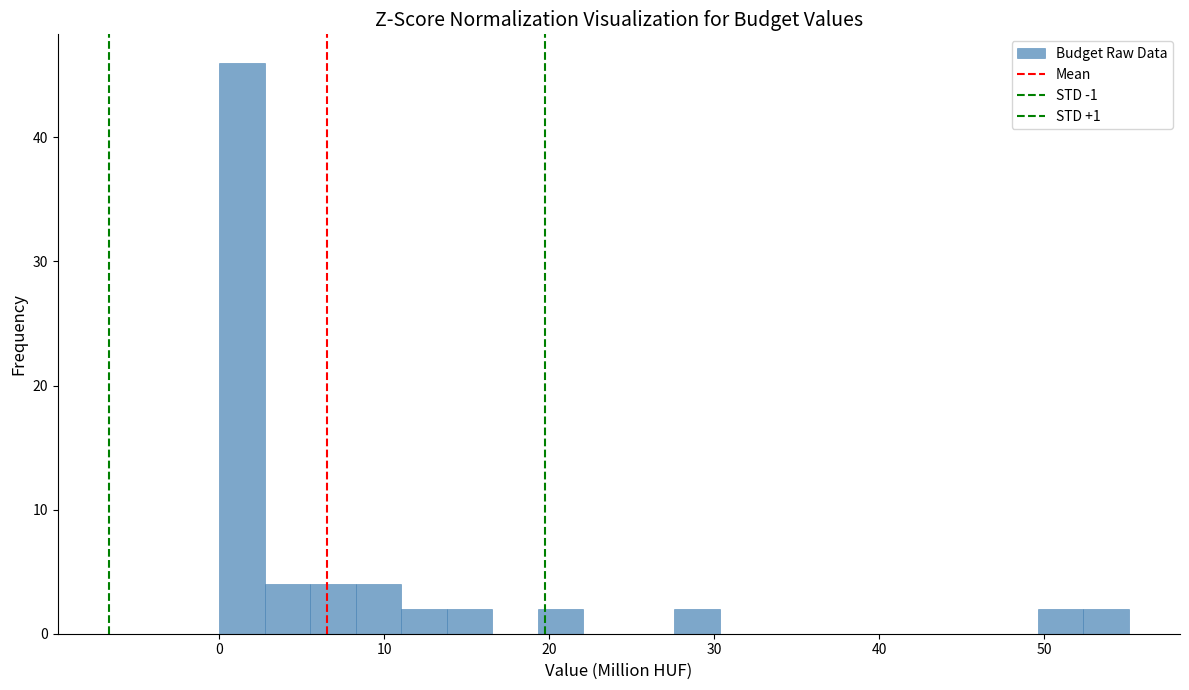

Around what value on the x-axis is the tallest bar? Give the approximate position of its centre, as read against the axis.

1